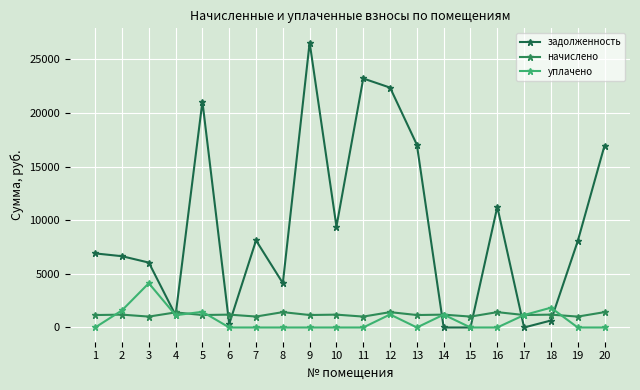

The value of уплачено at 2 is 399.4. True or false?

False